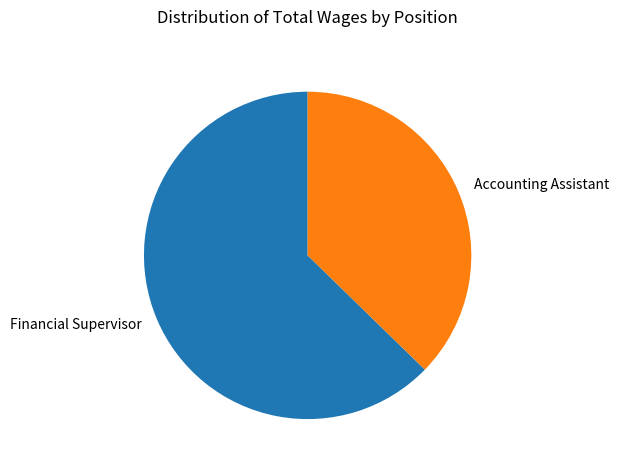

Which has a higher value, Accounting Assistant or Financial Supervisor?

Financial Supervisor